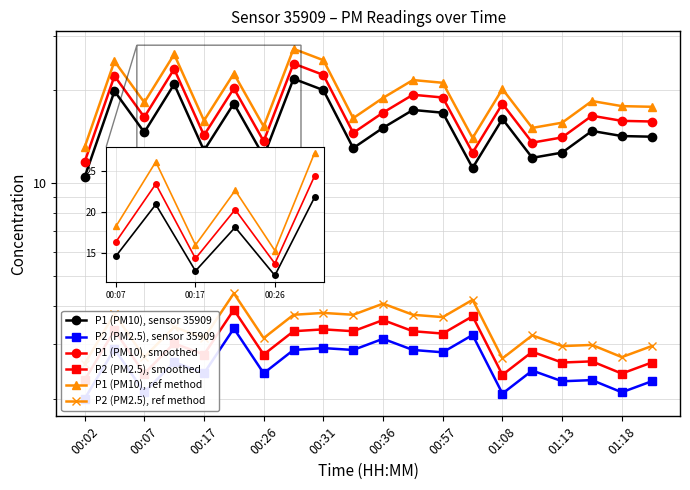

In P1 (PM10), smoothed, how many points are lower than both neighbors (excluding endpoints)?

6